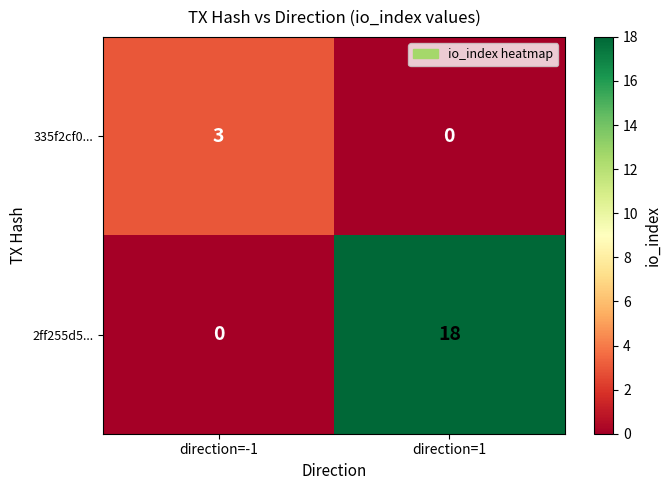

Which series has the largest total across all categories?

2ff255d5...